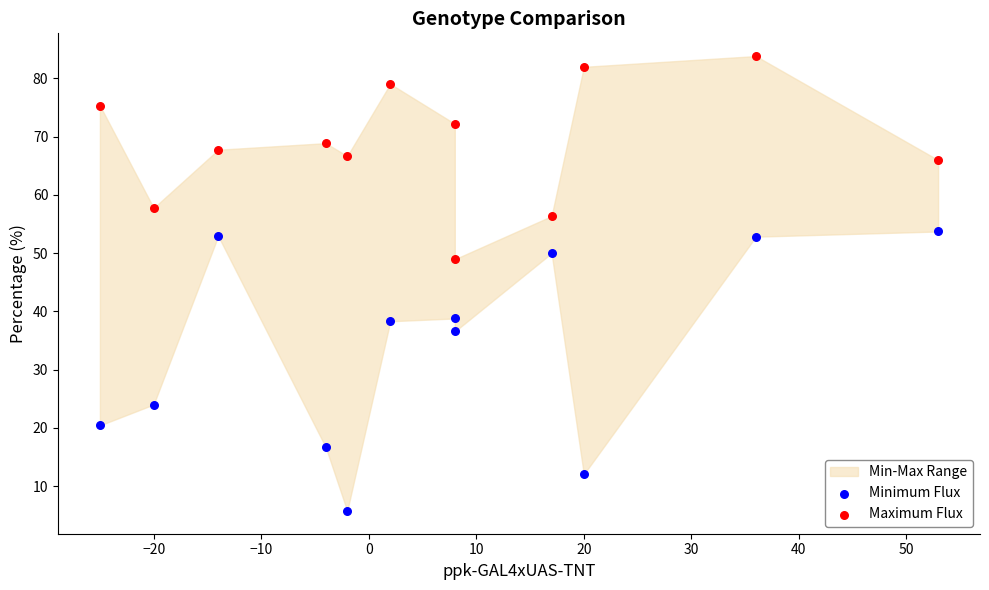

Which series contains the highest Y value?

Maximum Flux